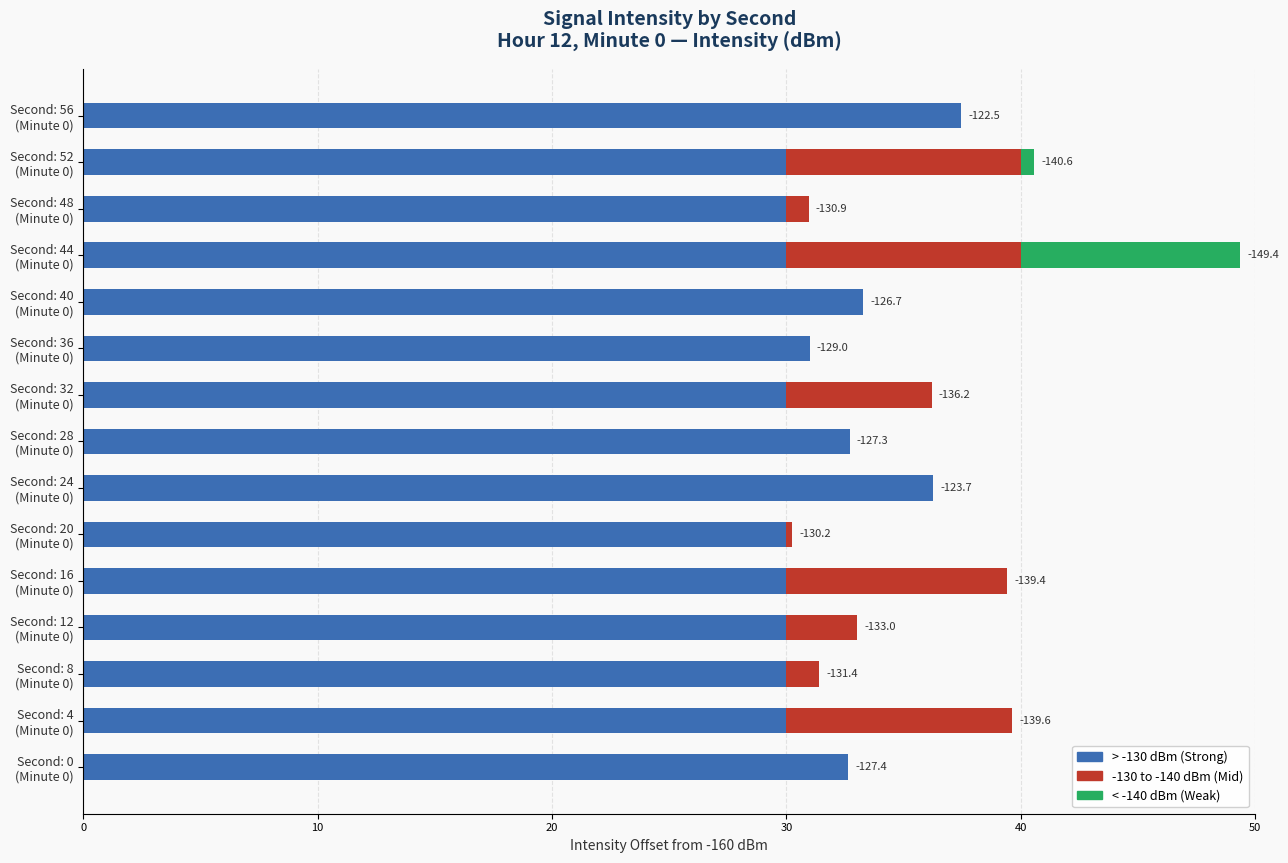

What is the sum of all > -130 dBm (Strong) values?

473.3